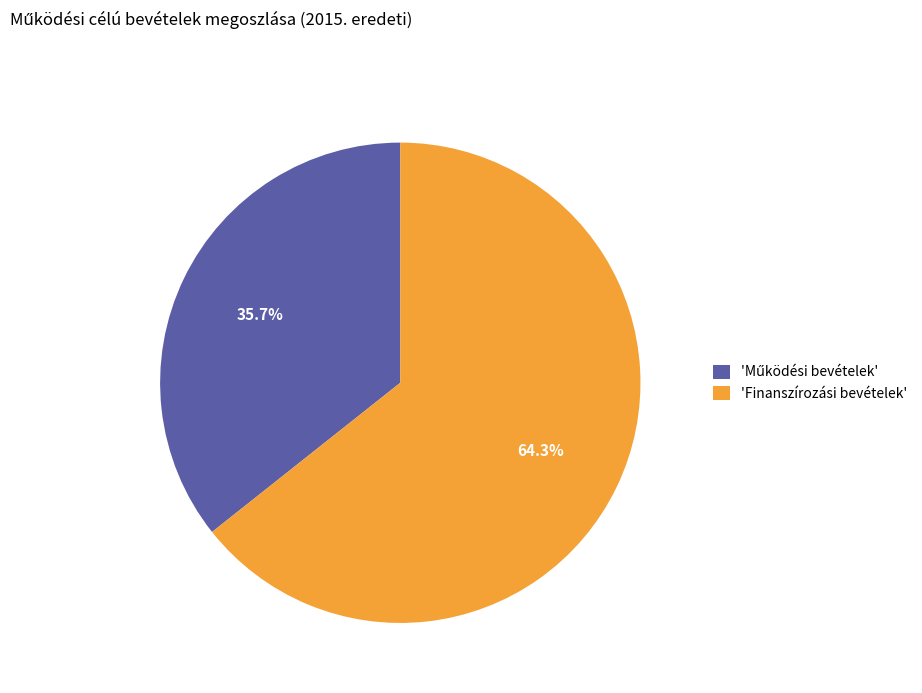

What is the largest slice in the pie chart?

'Finanszírozási bevételek'